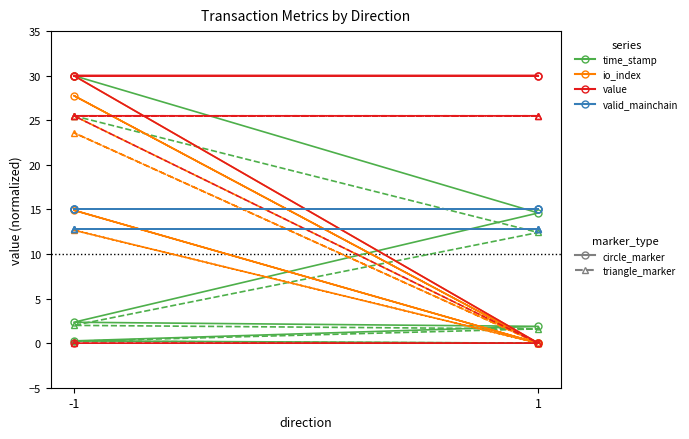

True or false: value has more than 0 interior local peaks.

False